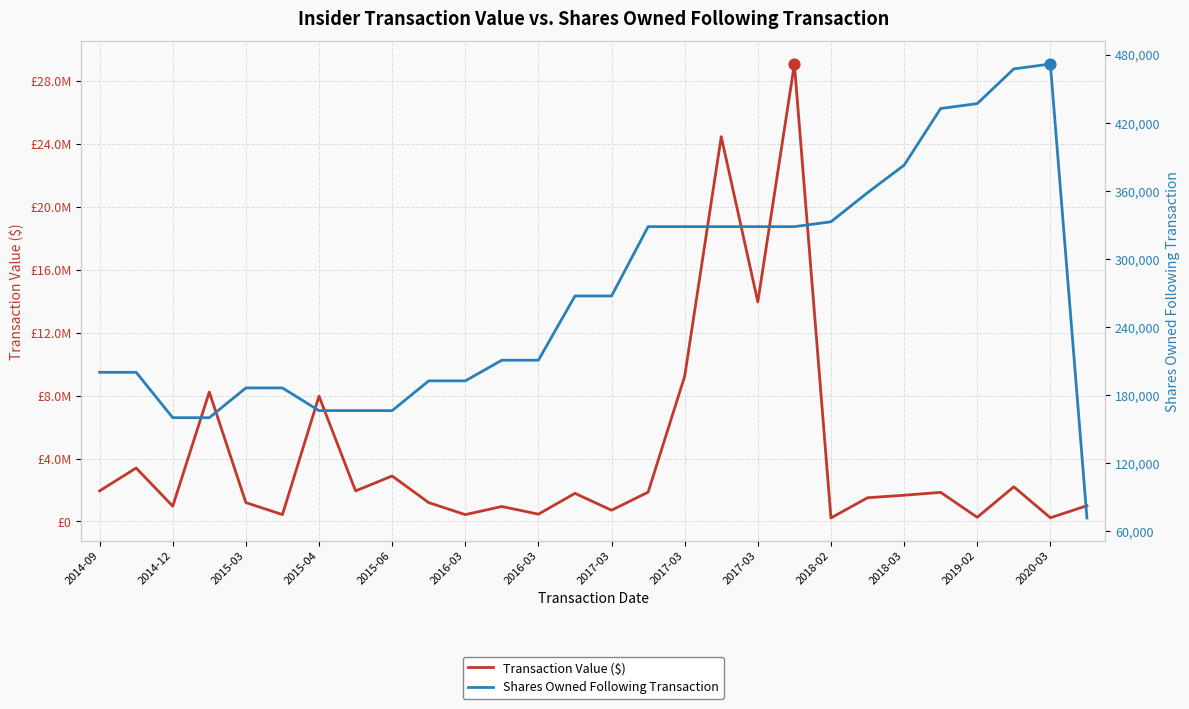

Which series has the largest total across all categories?

Transaction Value ($)